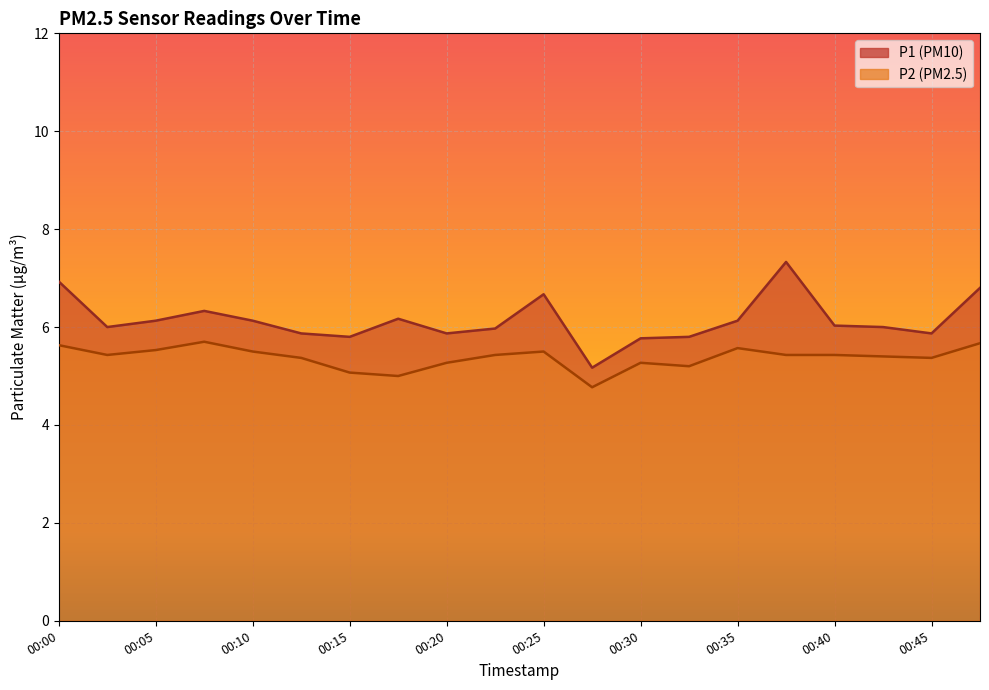

Where is the first local maximum for P1?

00:08